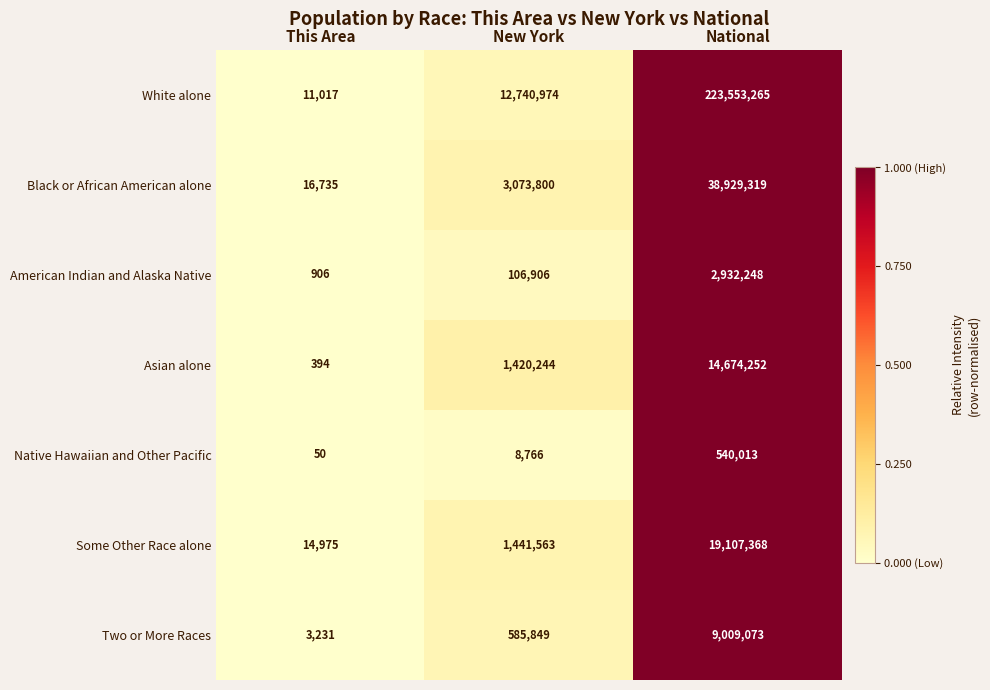

At New York, list the series in order from smallest to largest.

Native Hawaiian and Other Pacific, American Indian and Alaska Native, Two or More Races, Asian alone, Some Other Race alone, Black or African American alone, White alone